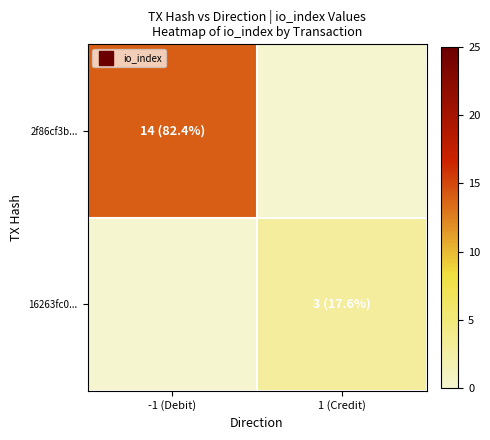

Which label corresponds to the smallest value in the chart?

1 (Credit)